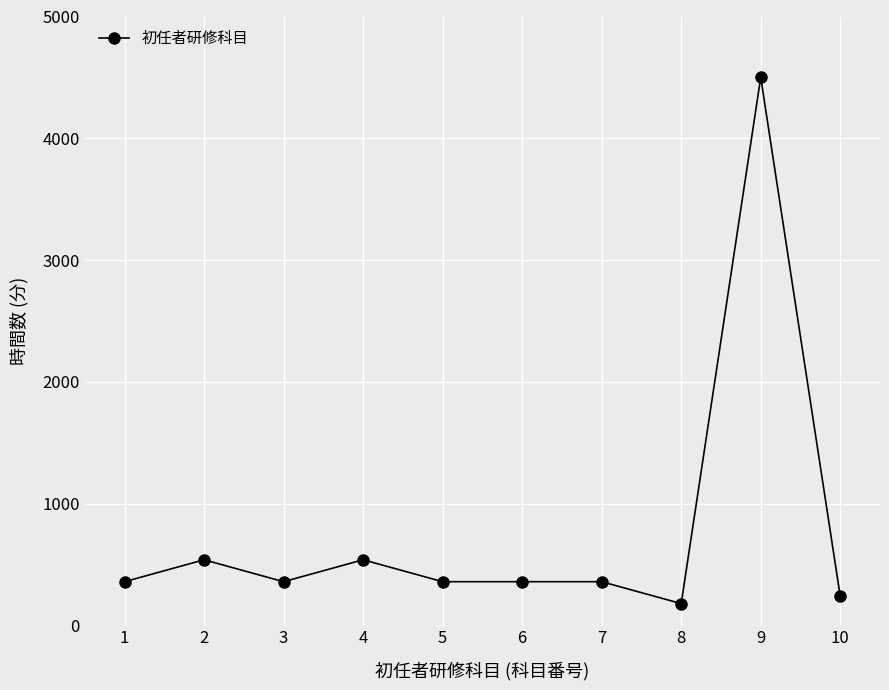

Read the value at 9, to the nearest 100.

4500